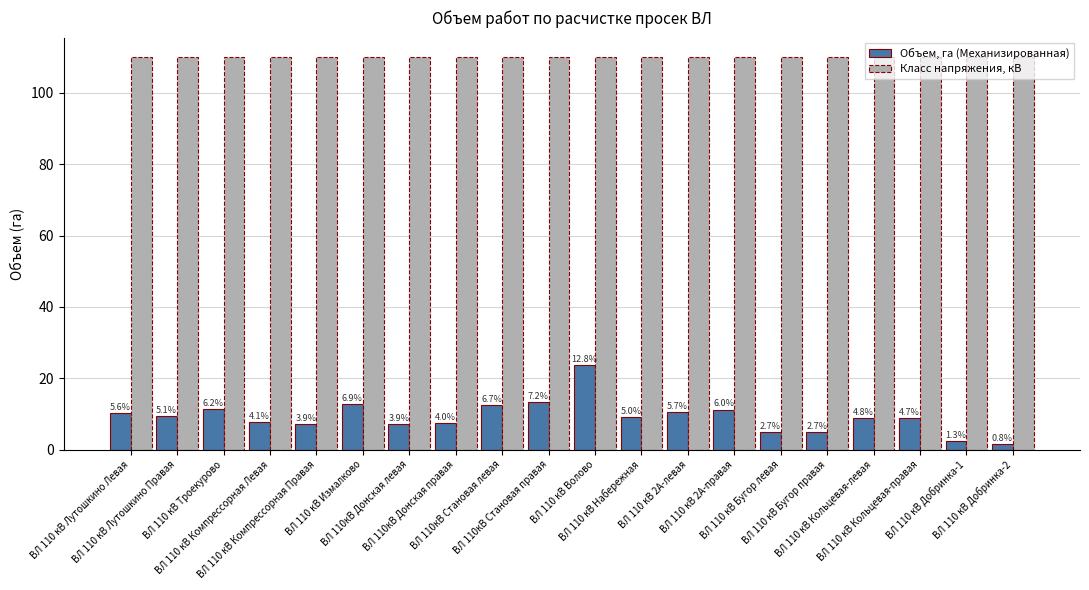

Reading left to right, what are all the values shown in this chart?

Объем, га (Механизированная): ВЛ 110 кВ Лутошкино Левая=10.3	ВЛ 110 кВ Лутошкино Правая=9.4	ВЛ 110 кВ Троекурово=11.5	ВЛ 110 кВ Компрессорная Левая=7.7	ВЛ 110 кВ Компрессорная Правая=7.2	ВЛ 110 кВ Измалково=12.8	ВЛ 110кВ Донская левая=7.2	ВЛ 110кВ Донская правая=7.4	ВЛ 110кВ Становая левая=12.5	ВЛ 110кВ Становая правая=13.5	ВЛ 110 кВ Волово=23.7	ВЛ 110 кВ Набережная=9.2	ВЛ 110 кВ 2А-левая=10.5	ВЛ 110 кВ 2А-правая=11.2	ВЛ 110 кВ Бугор левая=5.0	ВЛ 110 кВ Бугор правая=5.0	ВЛ 110 кВ Кольцевая-левая=9.0	ВЛ 110 кВ Кольцевая-правая=8.8	ВЛ 110 кВ Добринка-1=2.5	ВЛ 110 кВ Добринка-2=1.5
Класс напряжения, кВ: ВЛ 110 кВ Лутошкино Левая=110.0	ВЛ 110 кВ Лутошкино Правая=110.0	ВЛ 110 кВ Троекурово=110.0	ВЛ 110 кВ Компрессорная Левая=110.0	ВЛ 110 кВ Компрессорная Правая=110.0	ВЛ 110 кВ Измалково=110.0	ВЛ 110кВ Донская левая=110.0	ВЛ 110кВ Донская правая=110.0	ВЛ 110кВ Становая левая=110.0	ВЛ 110кВ Становая правая=110.0	ВЛ 110 кВ Волово=110.0	ВЛ 110 кВ Набережная=110.0	ВЛ 110 кВ 2А-левая=110.0	ВЛ 110 кВ 2А-правая=110.0	ВЛ 110 кВ Бугор левая=110.0	ВЛ 110 кВ Бугор правая=110.0	ВЛ 110 кВ Кольцевая-левая=110.0	ВЛ 110 кВ Кольцевая-правая=110.0	ВЛ 110 кВ Добринка-1=110.0	ВЛ 110 кВ Добринка-2=110.0